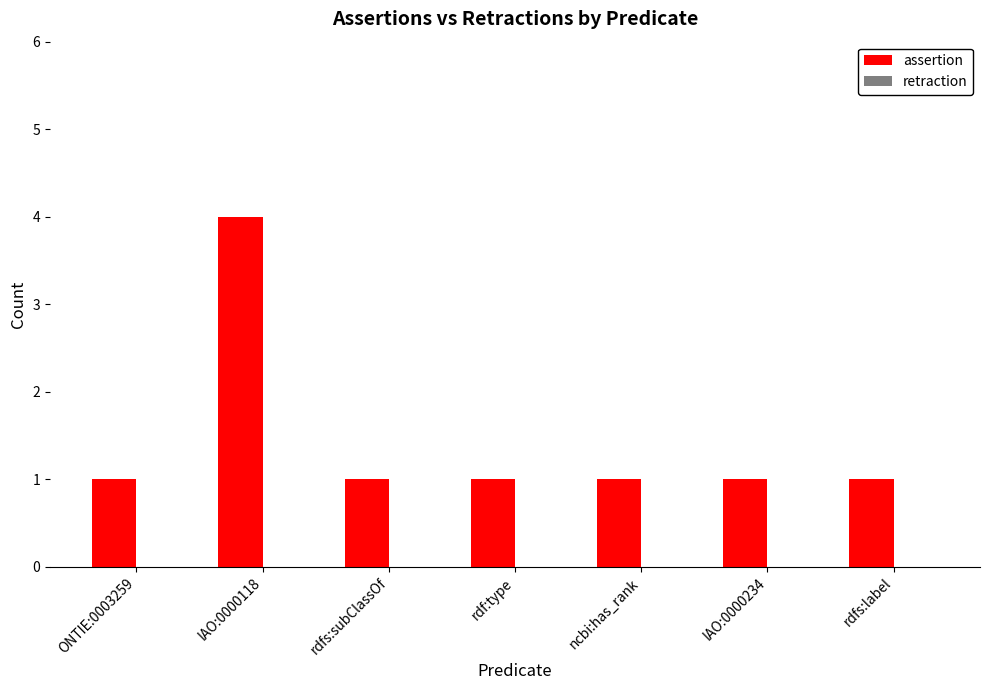

The chart shows a value of 1 at ONTIE:0003259. True or false?

True